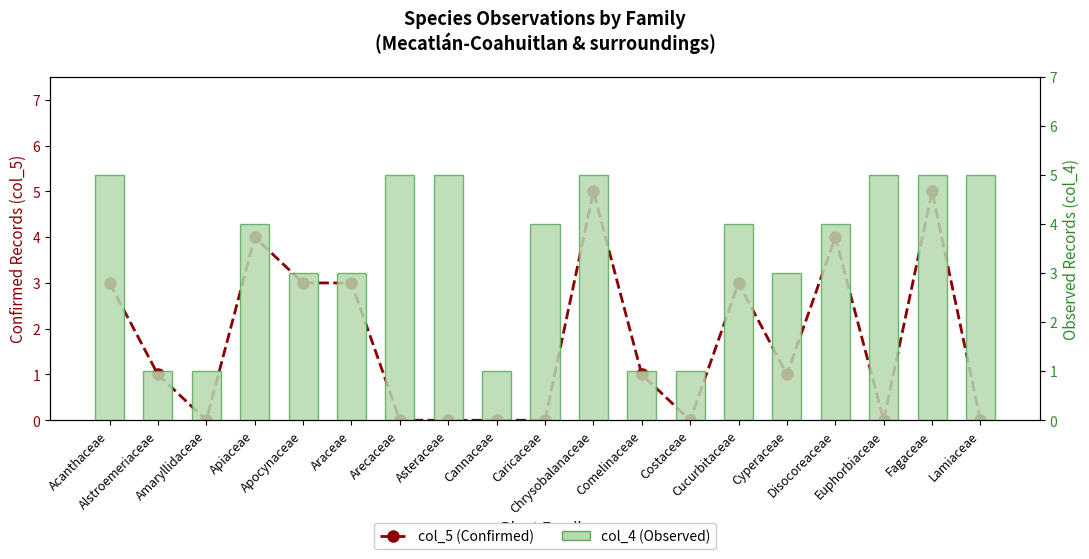

True or false: col_4 (Observed) has a value of 5 at Cyperaceae.

False